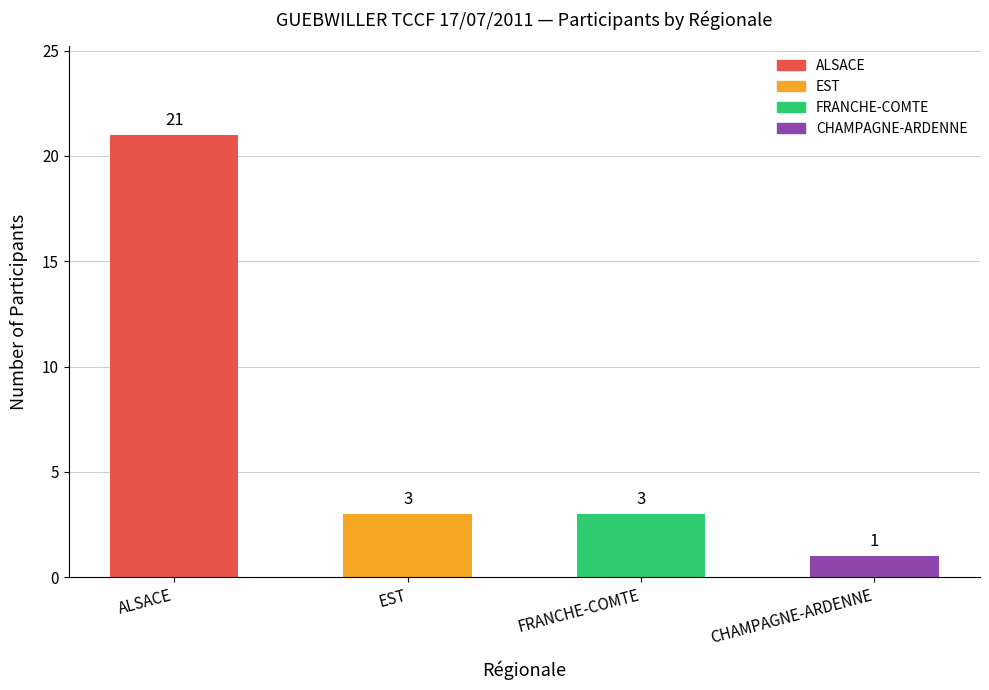

What is the change in value from FRANCHE-COMTE to CHAMPAGNE-ARDENNE?

-2